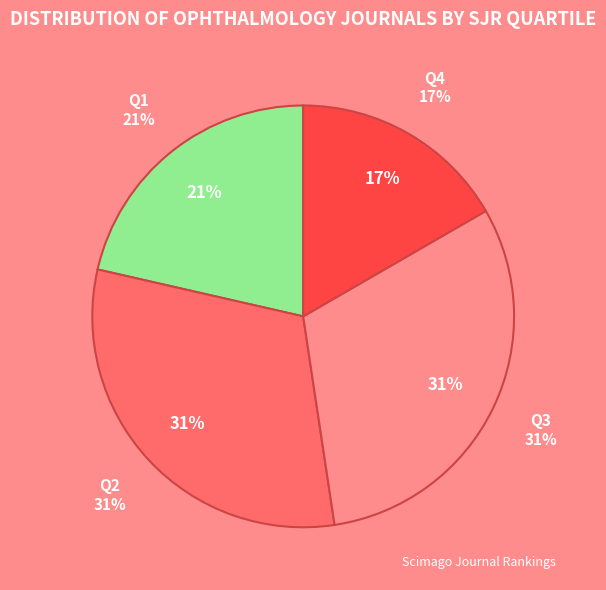

Combined, do Q3 and Q2 account for over 50%?

Yes